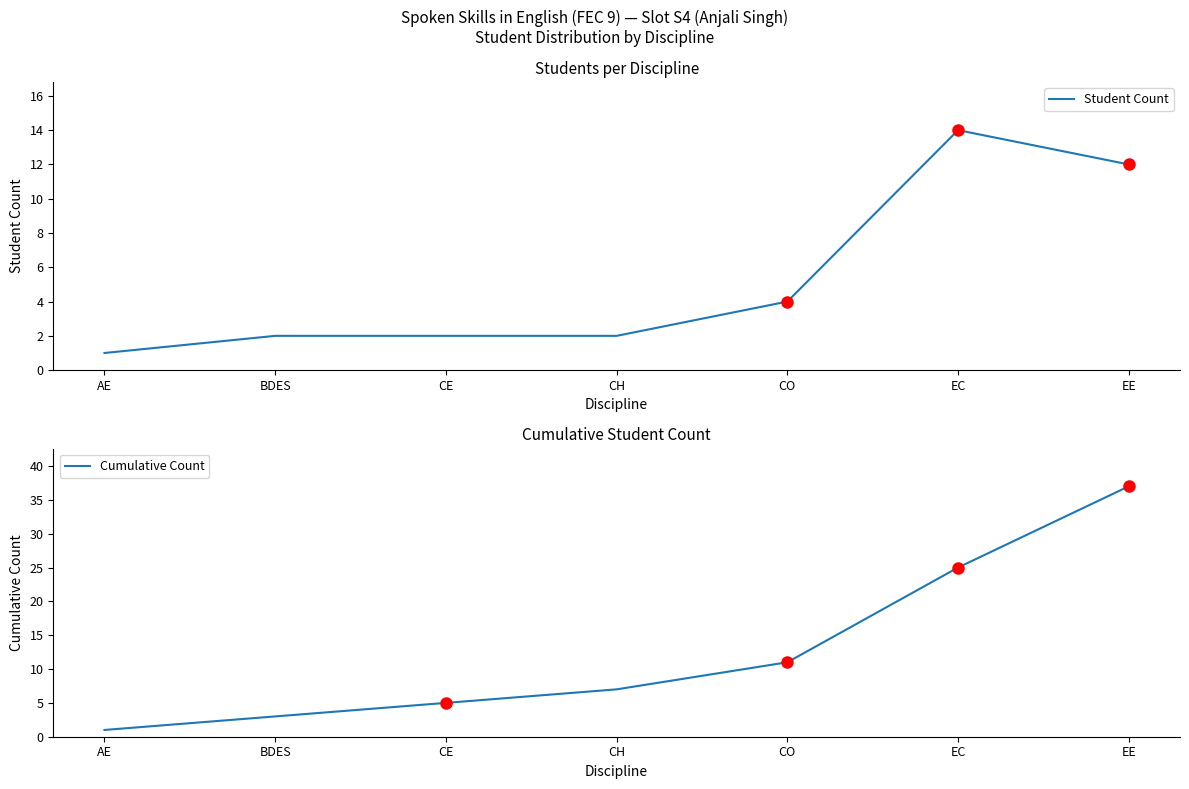

What are all the series names shown in the legend?

Student Count, Cumulative Count